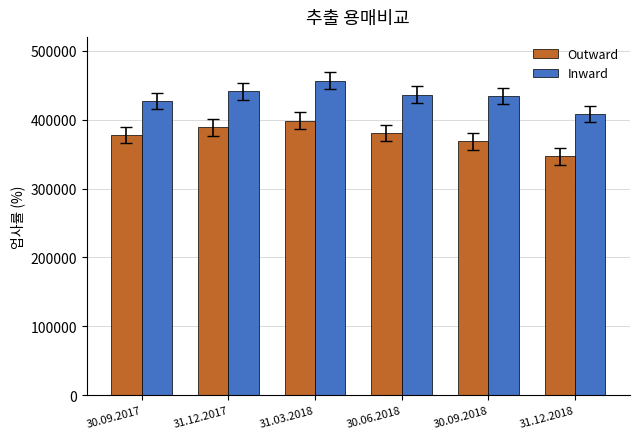

What is the value of the Inward bar at the 2nd from the left?

441123.4